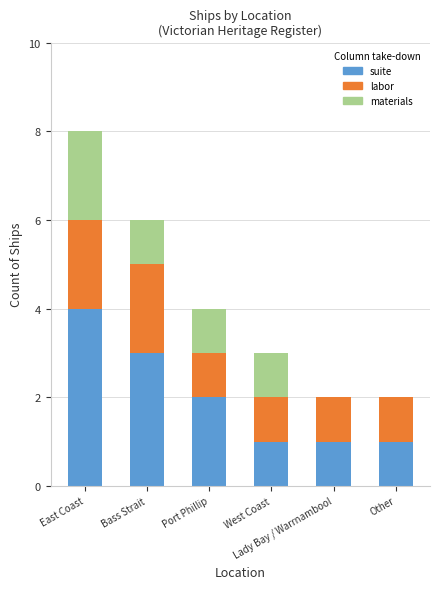

What is the sum of all suite values?

12